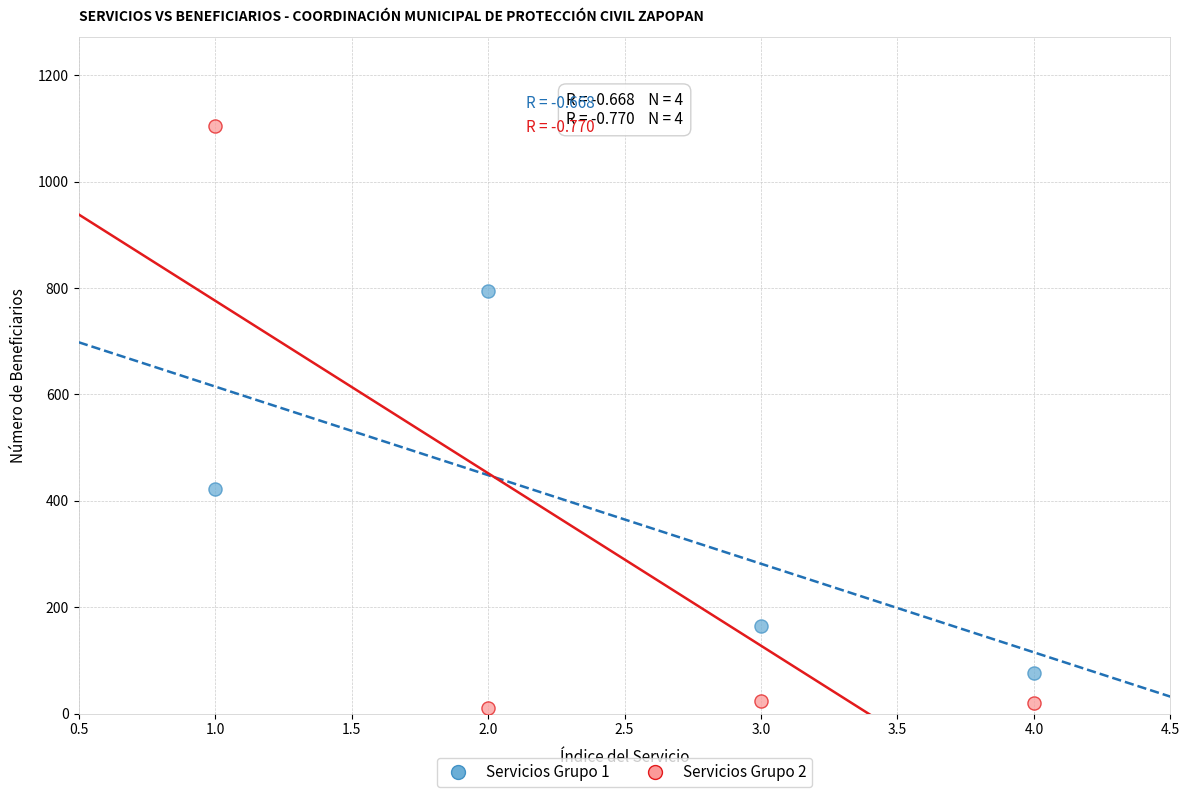

Across all series, what Y value is closest to 557?

422